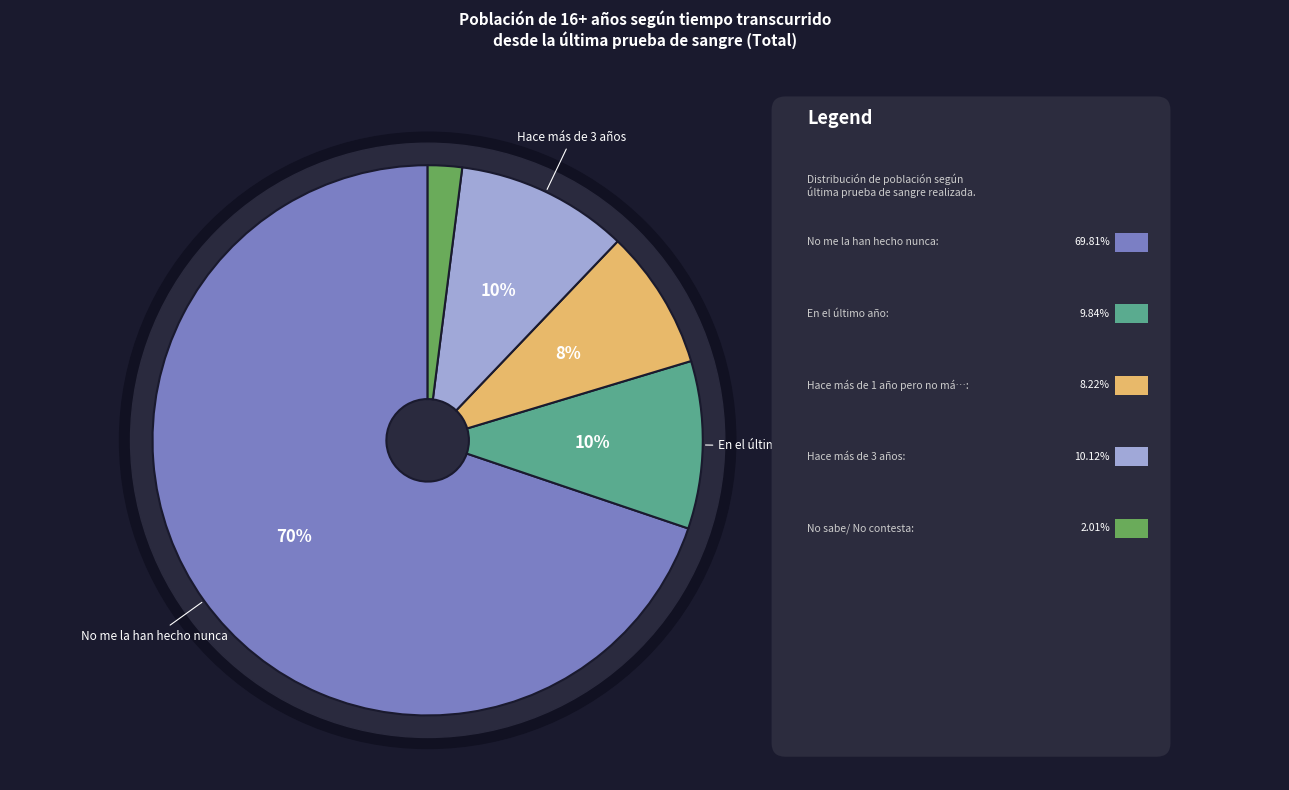

What percentage is the En el último año slice, to the nearest percent?

10%